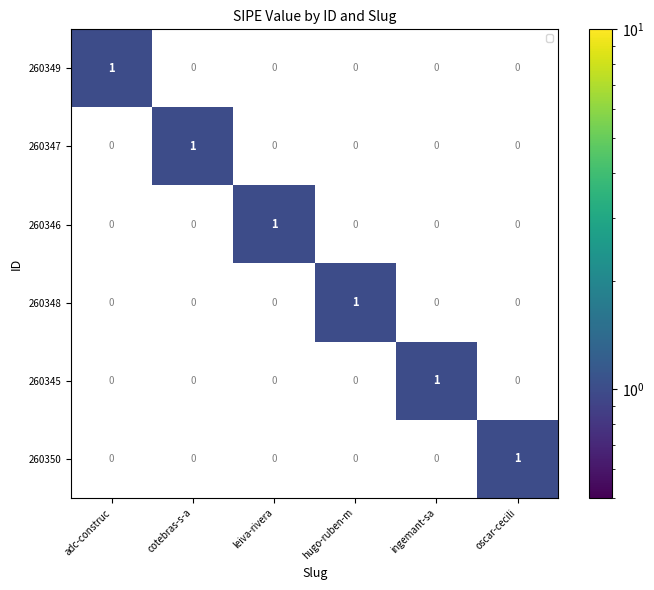

At how many categories does at least one series exceed 0?

6